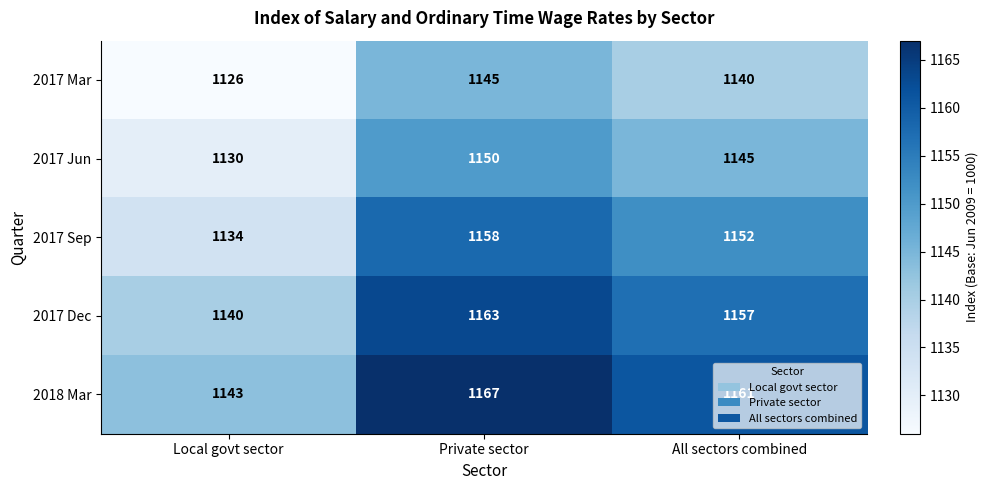

What is the difference between the 2017 Jun values at All sectors combined and Private sector?

5